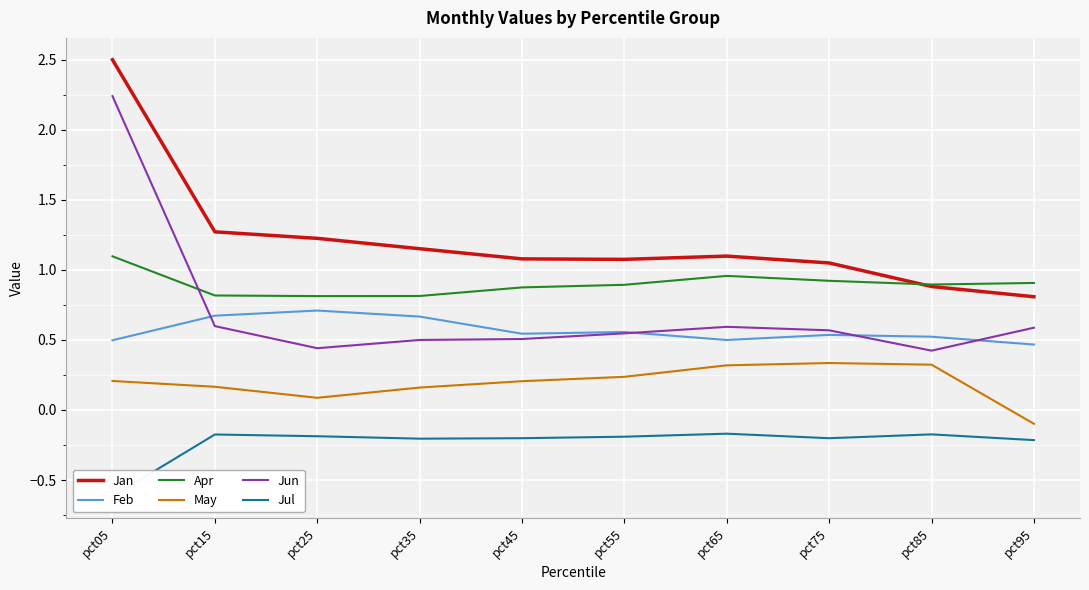

Does the chart display data point markers on the line(s)?

No